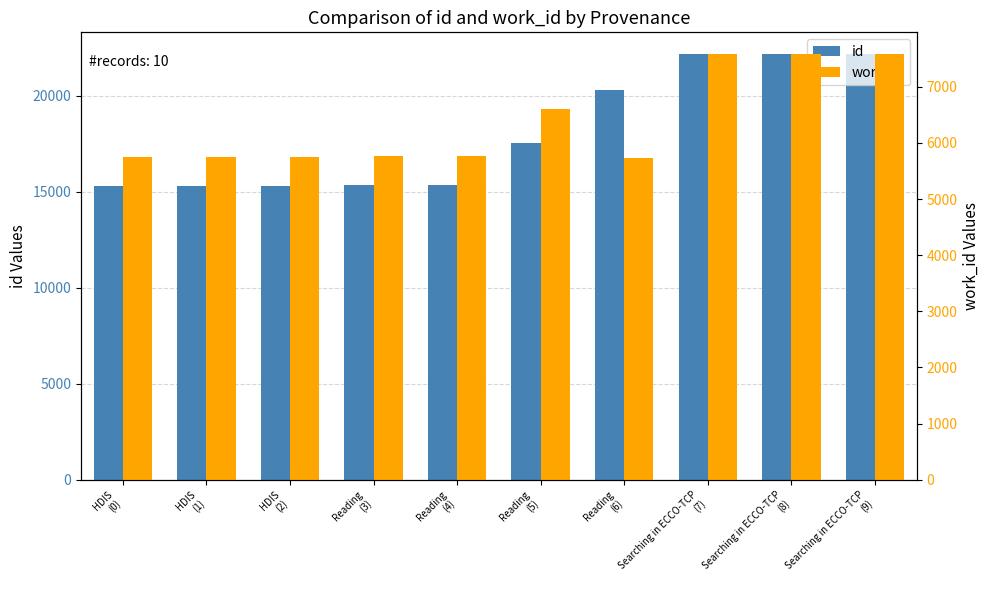

List the labels in order of work_id value, largest first.

Searching in ECCO-TCP
(7), Searching in ECCO-TCP
(8), Searching in ECCO-TCP
(9), Reading
(5), Reading
(3), Reading
(4), HDIS
(0), HDIS
(1), HDIS
(2), Reading
(6)